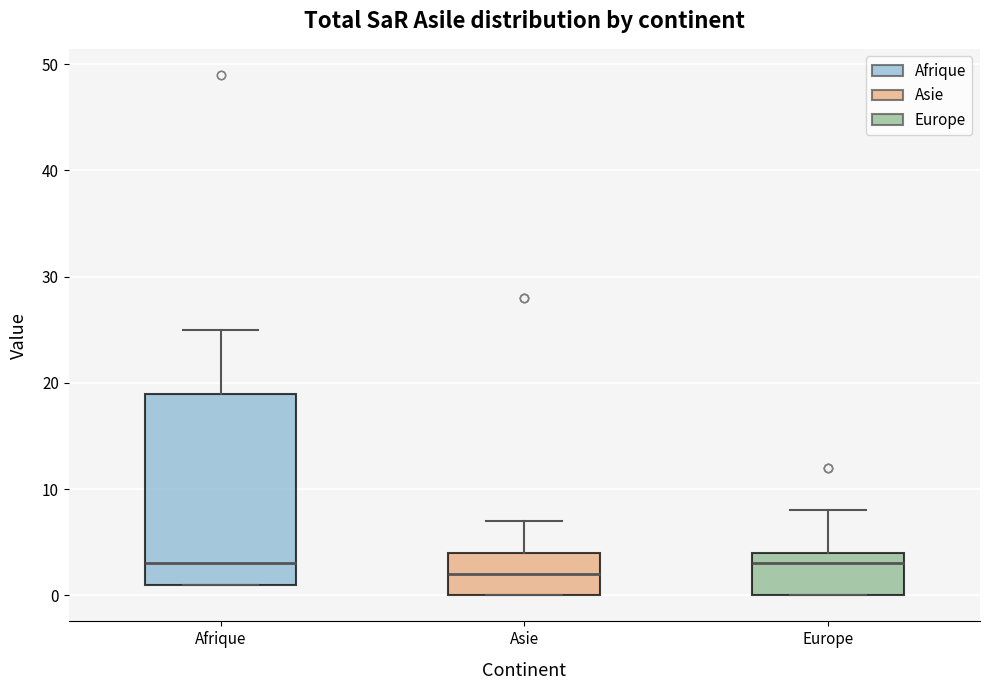

Which box's median line is the lowest?

Asie